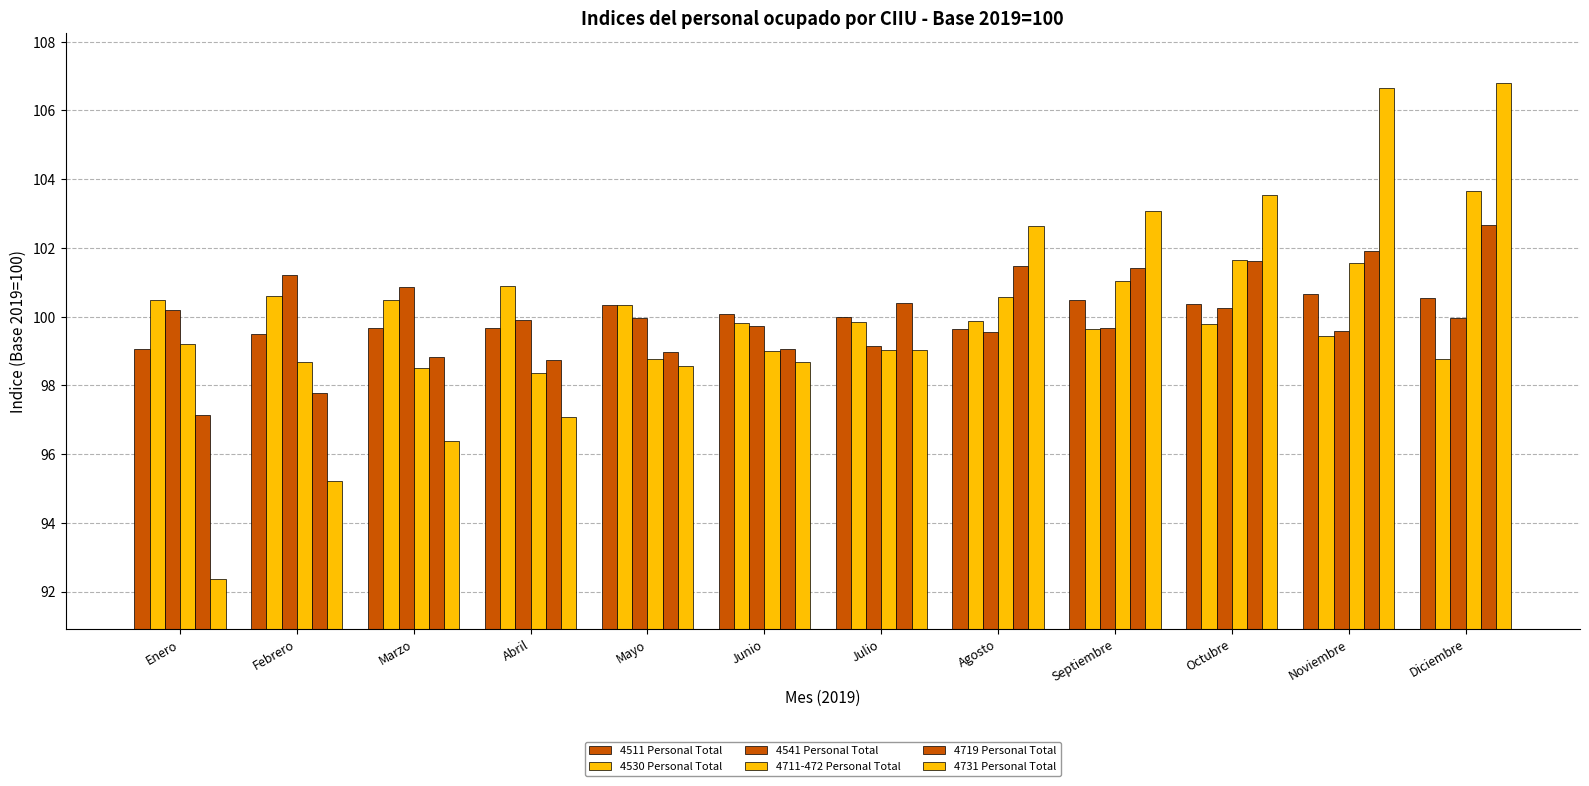

How many bars are there in total?

72